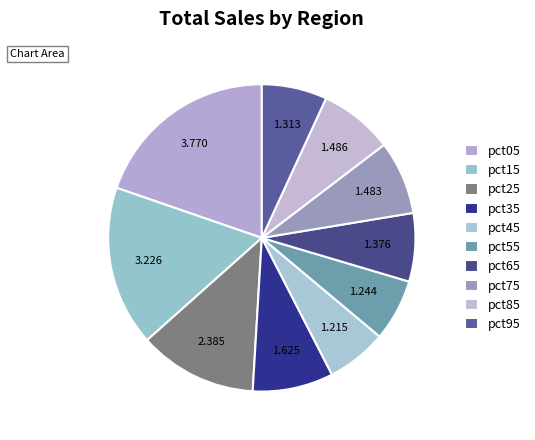

How many slices are in this pie chart?

10